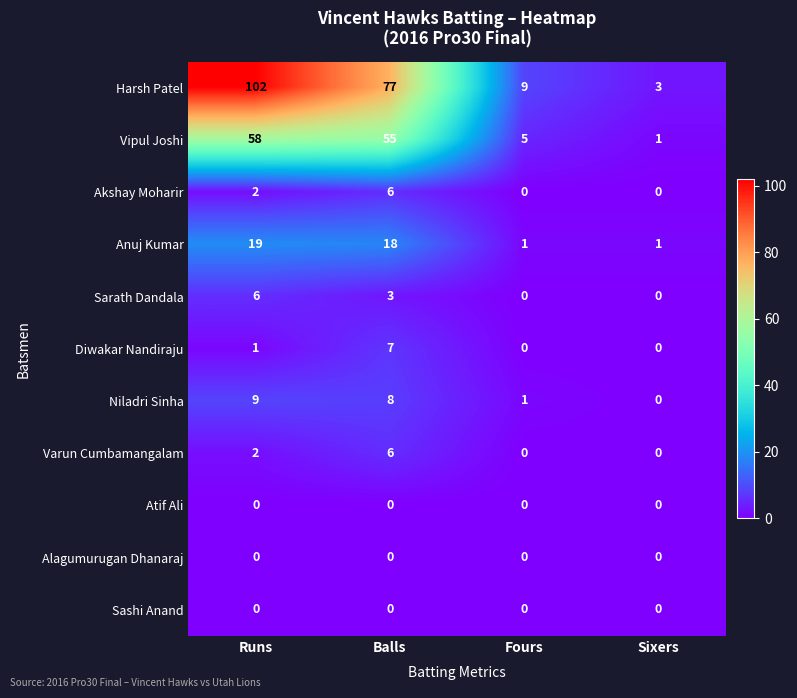

How many data points does each series have?

4